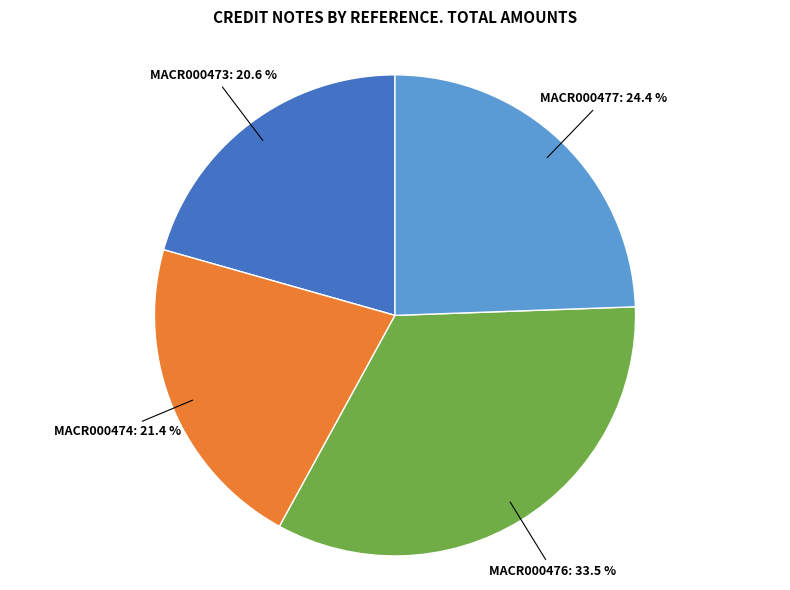

Is there a majority slice in this chart?

No